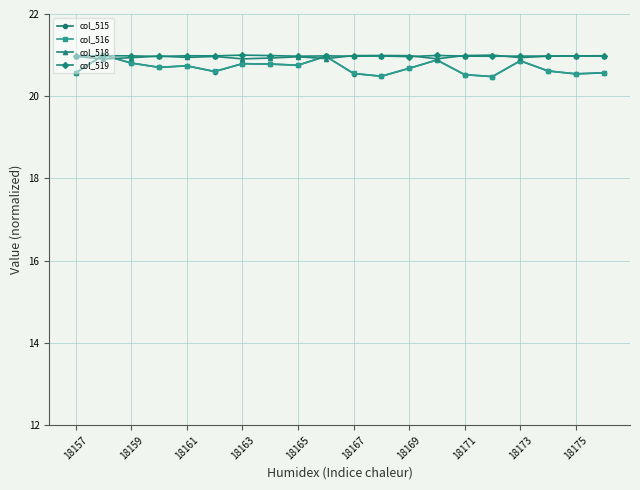

At how many categories does at least one series exceed 20?

20